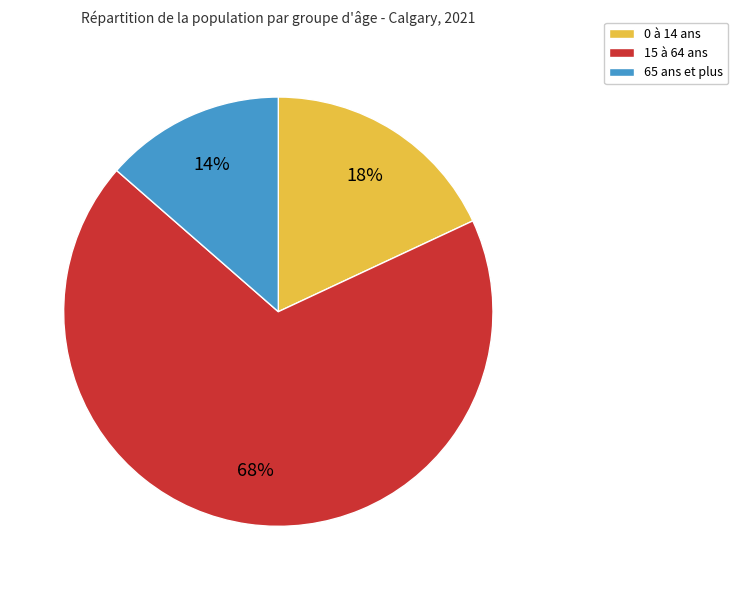

Approximately how many times larger is the value at 65 ans et plus compared to 0 à 14 ans?

0.8